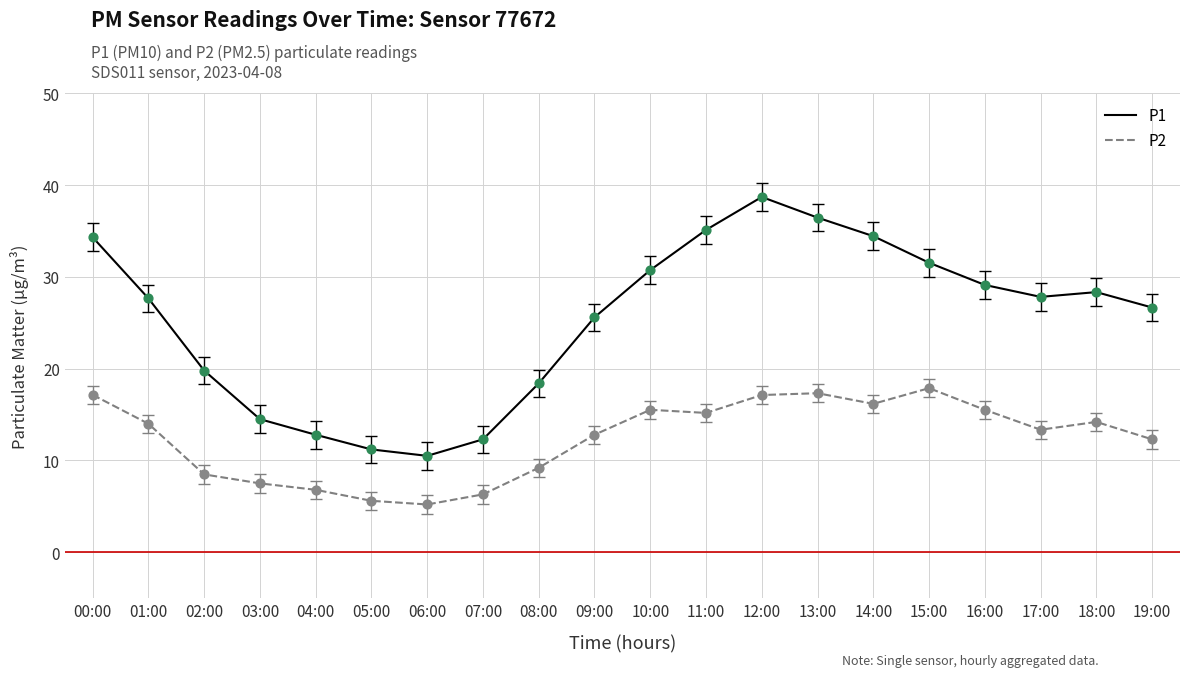

What is the difference between the highest and lowest values at 13:00?

19.1